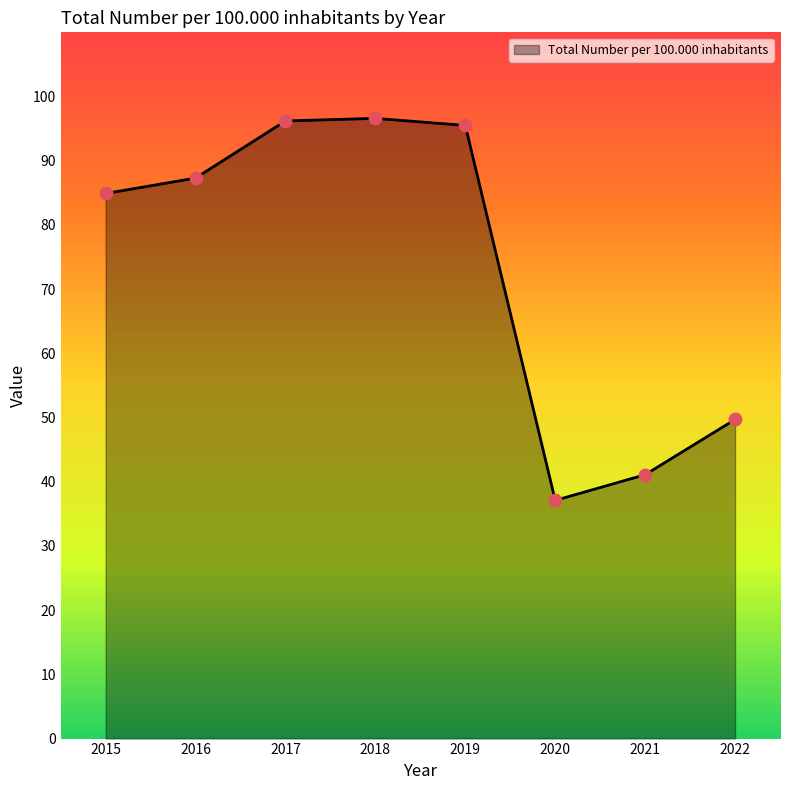

What is the ratio of the value at 2022 to the value at 2016?

0.6